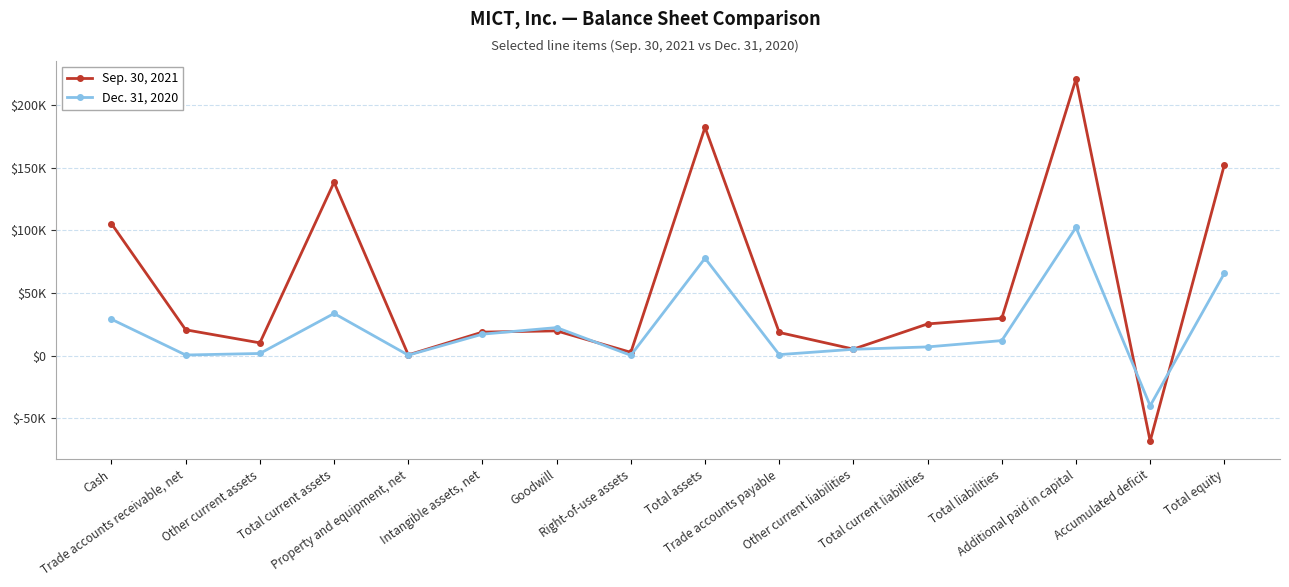

After their last crossing, which series has the higher values: Sep. 30, 2021 or Dec. 31, 2020?

Sep. 30, 2021